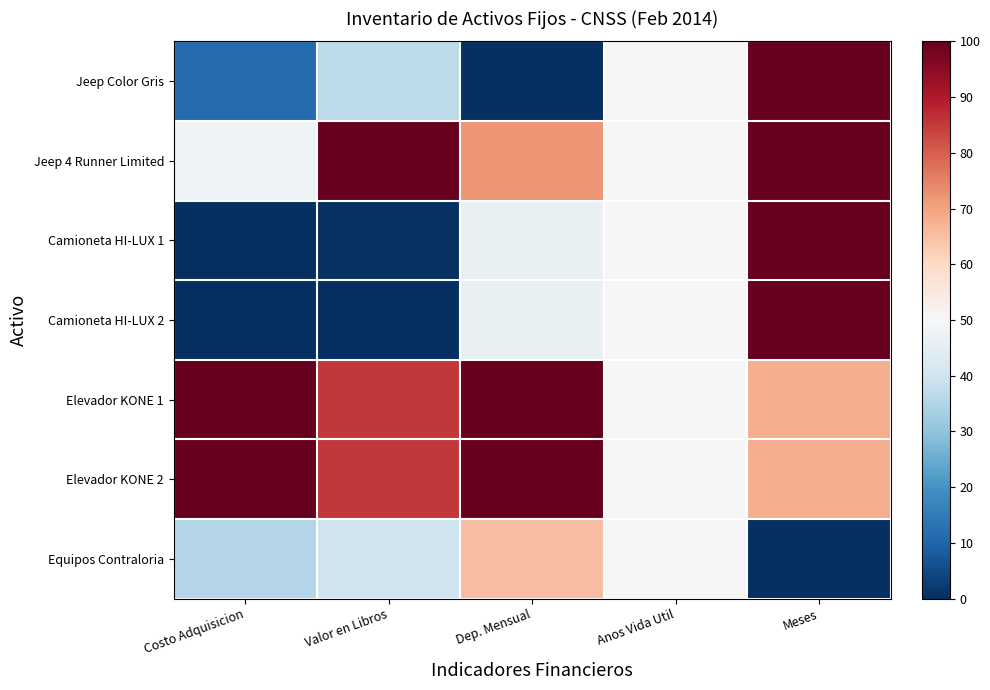

At which category is the sum across all series the highest?

Meses